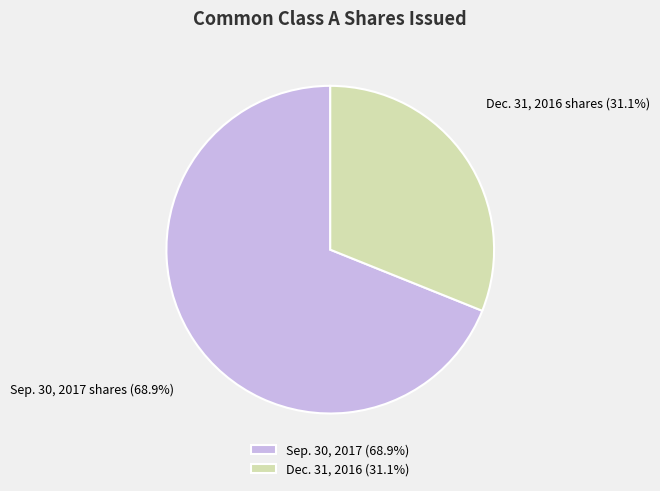

Is there a majority slice in this chart?

Yes